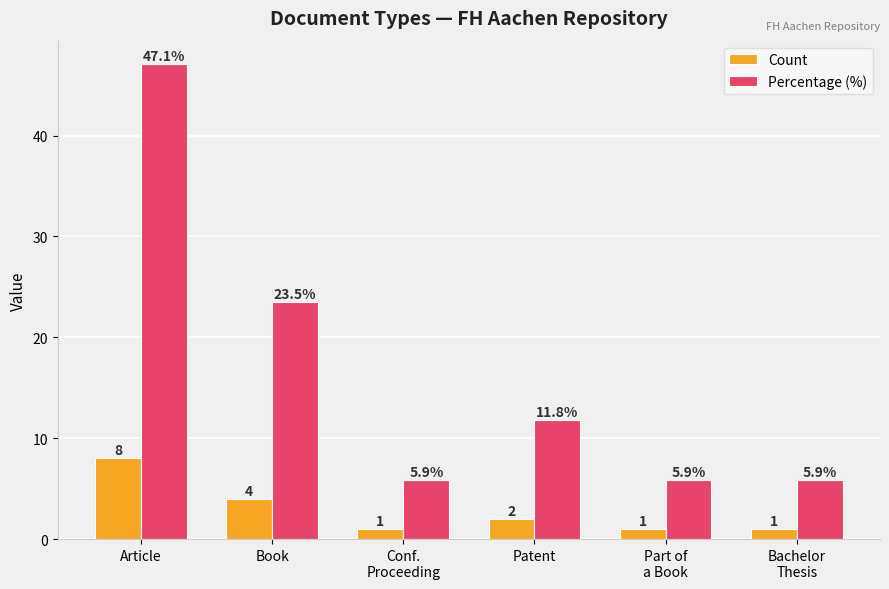

What is the value of the Percentage (%) bar at the 5th from the left?

5.9